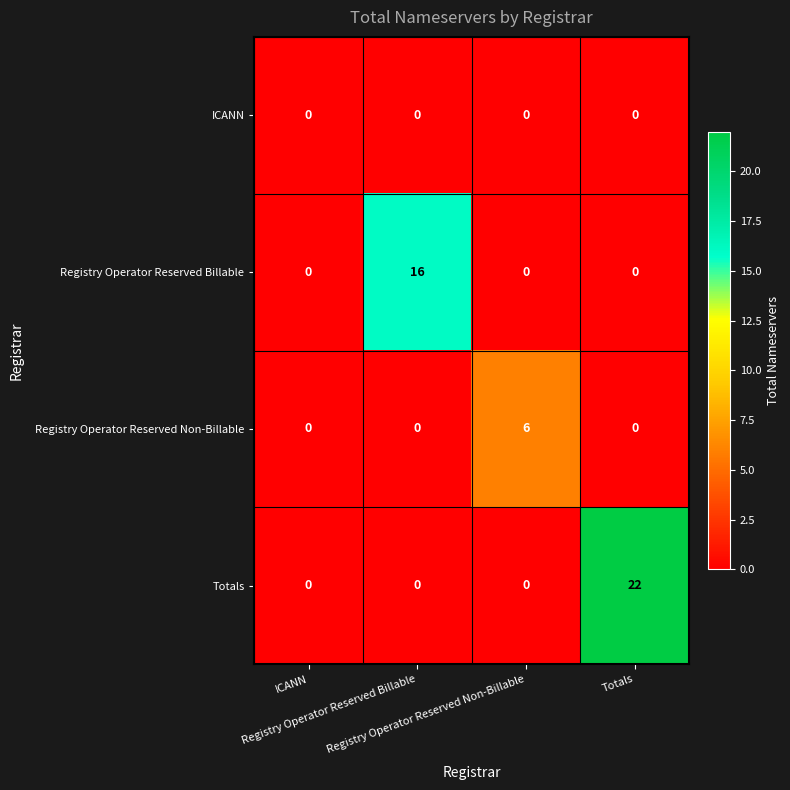

List the series in order of their overall mean, highest first.

Totals, Registry Operator Reserved Billable, Registry Operator Reserved Non-Billable, ICANN